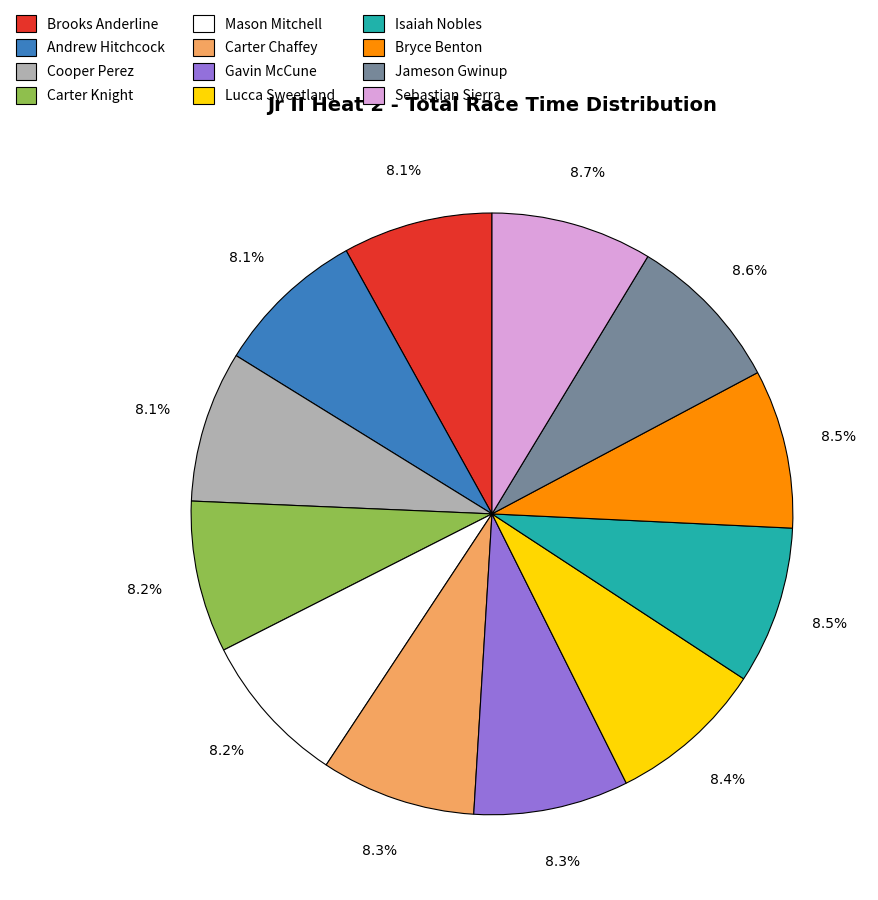

Is Jameson Gwinup the majority of the pie?

No